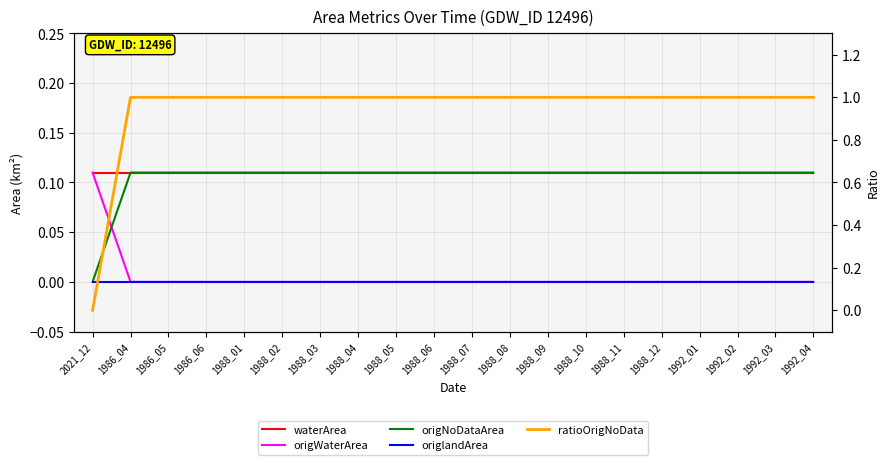

True or false: origWaterArea and waterArea cross at least once.

False